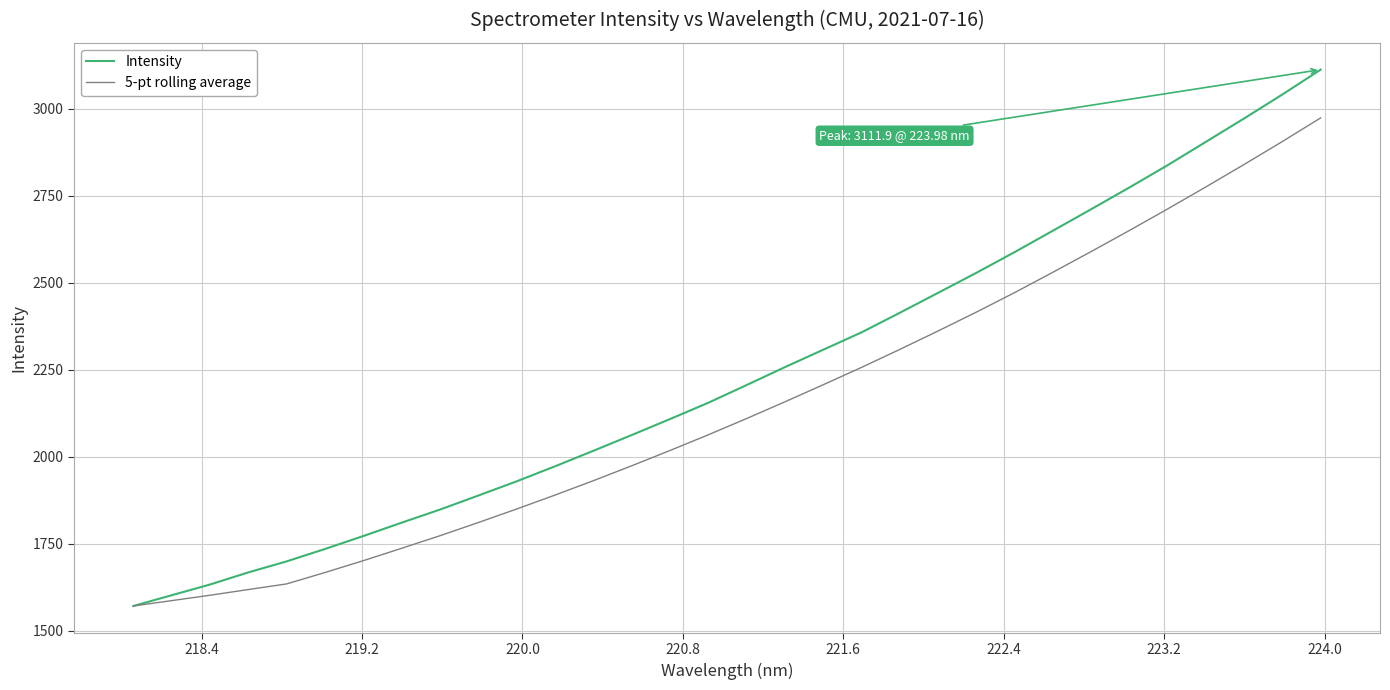

What is the lowest value of the Intensity series?

1570.8